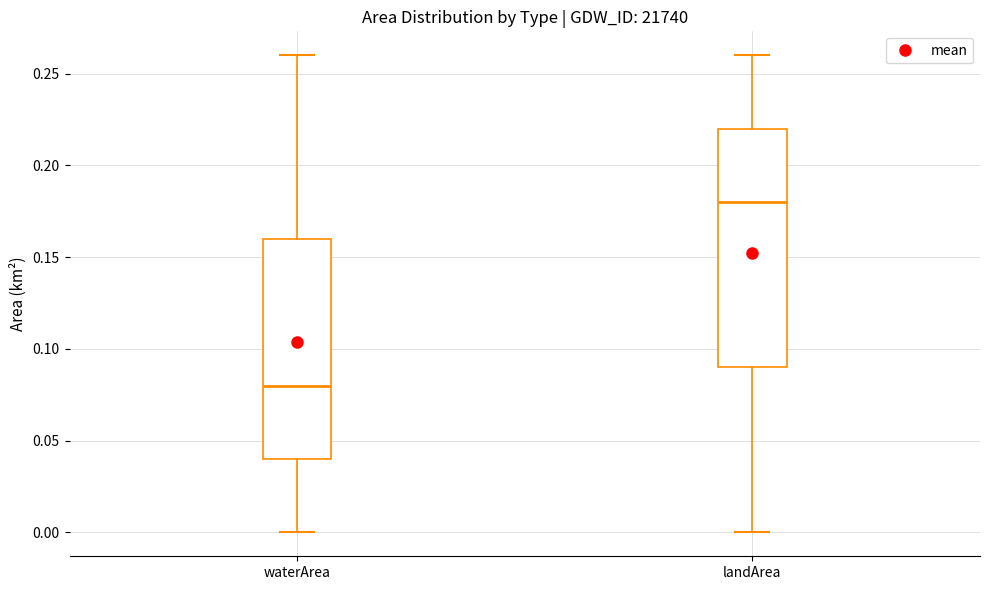

Where does the median line of the box for waterArea sit on the y-axis? The values are not printed on the chart, so give them approximately, as read against the axis.

0.08